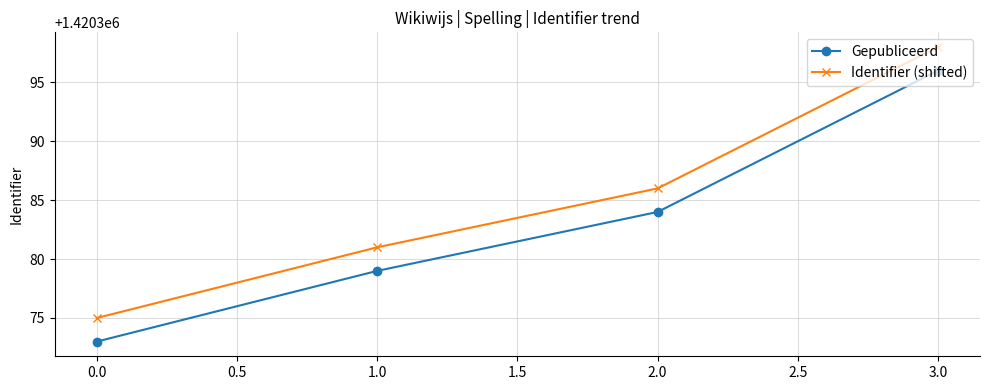

What is the maximum value for Gepubliceerd?

1420396